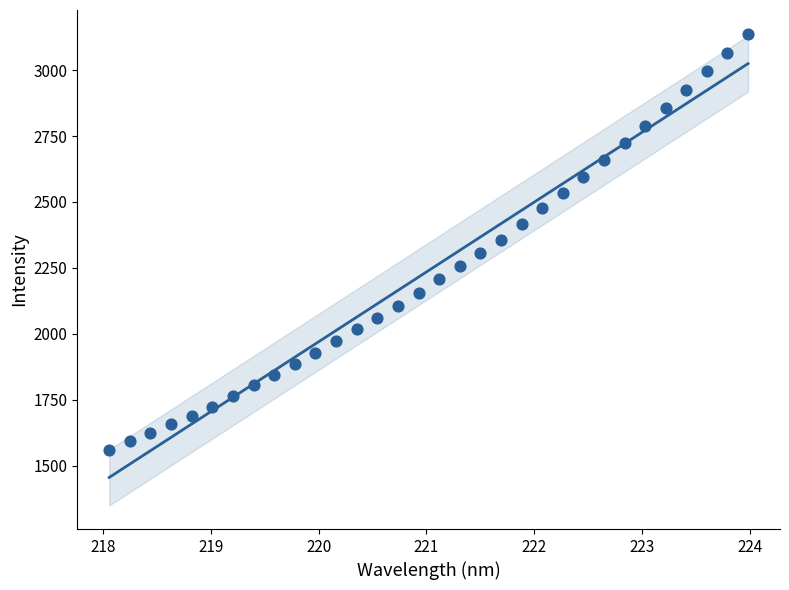

What is the range of Y values (max minus min)?

1578.3